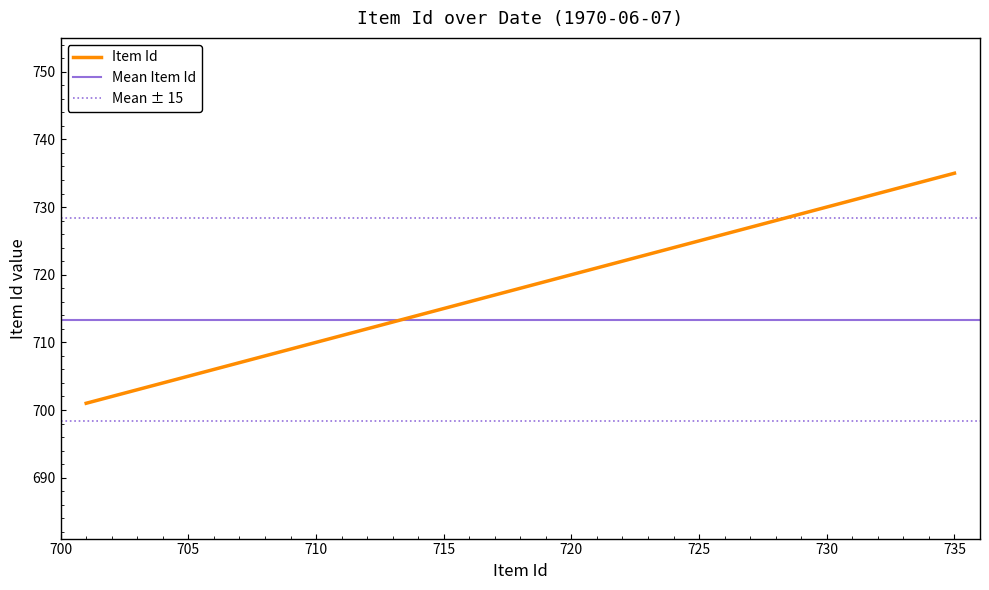

What is the difference between the values at 1970-06-07 (703) and 1970-06-07 (702)?

1